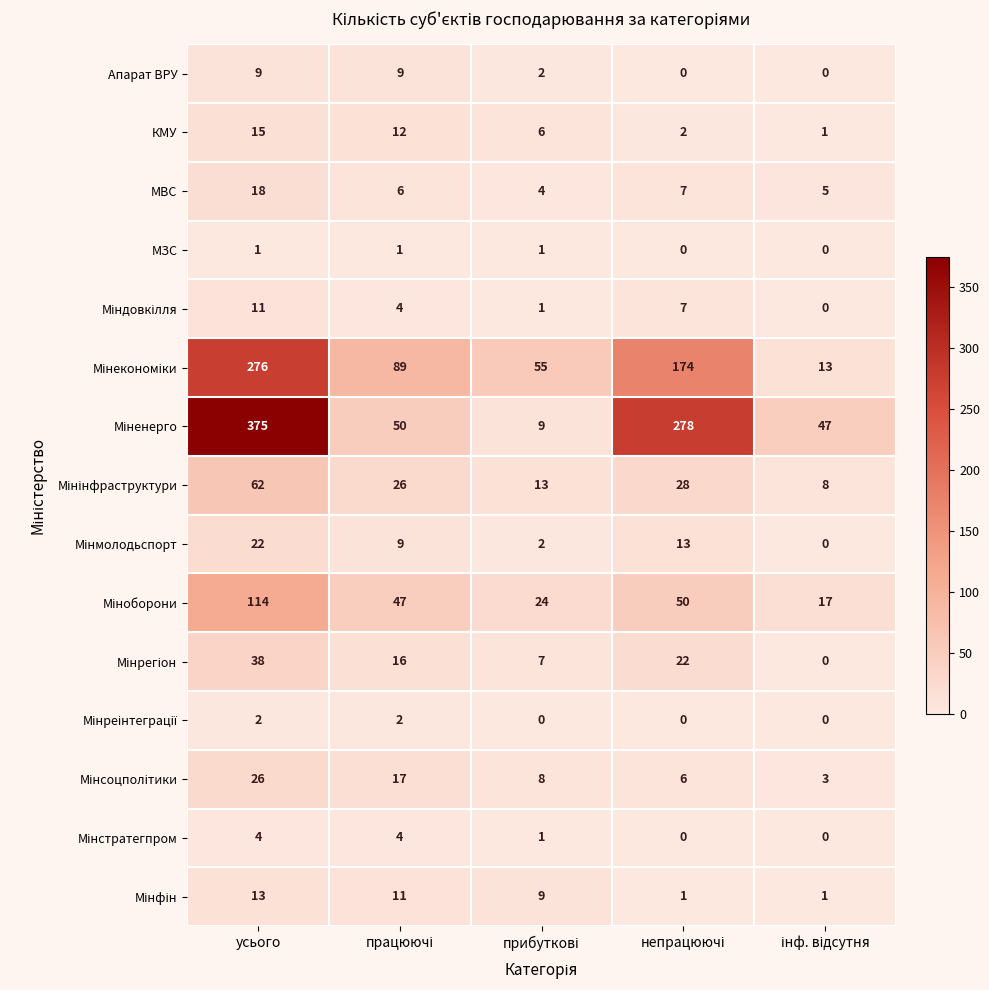

How many positive values does the МЗС series have?

3